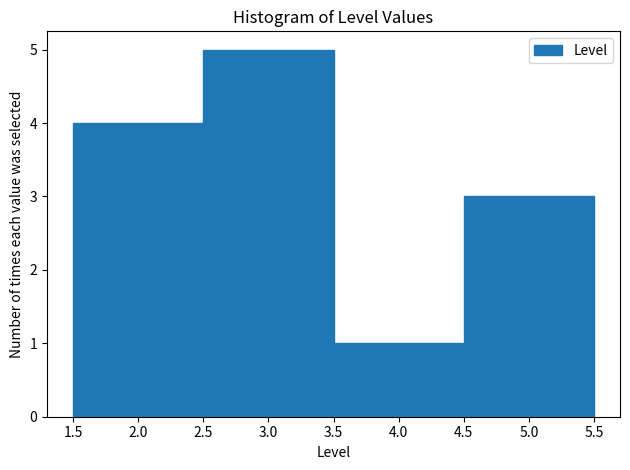

What is the height of the bar covering 2.5 to 3.5 on the x-axis? The values are not printed on the chart, so give them approximately, as read against the axis.

5